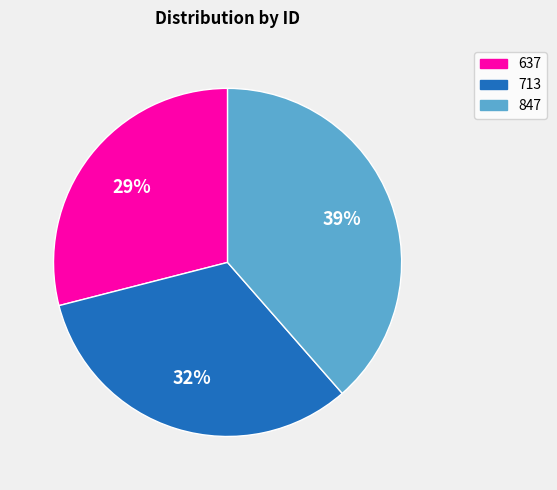

True or false: 847 accounts for 31% of the total.

False